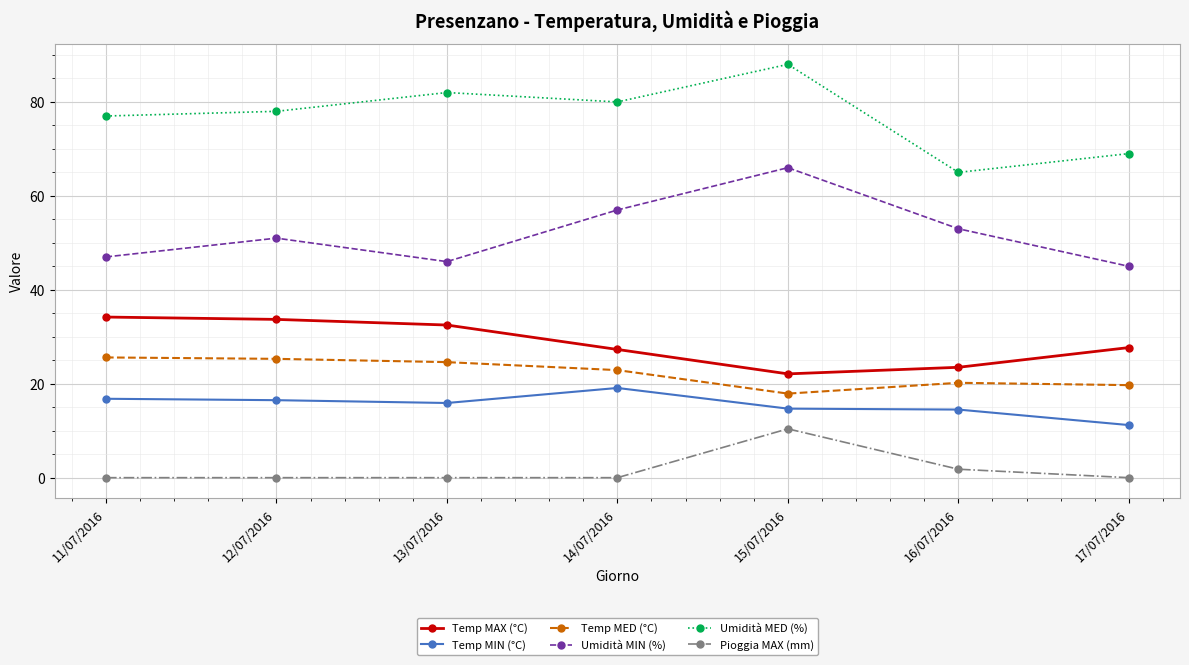

At 15/07/2016, list the series in order from smallest to largest.

Pioggia MAX (mm), Temp MIN (°C), Temp MED (°C), Temp MAX (°C), Umidità MIN (%), Umidità MED (%)